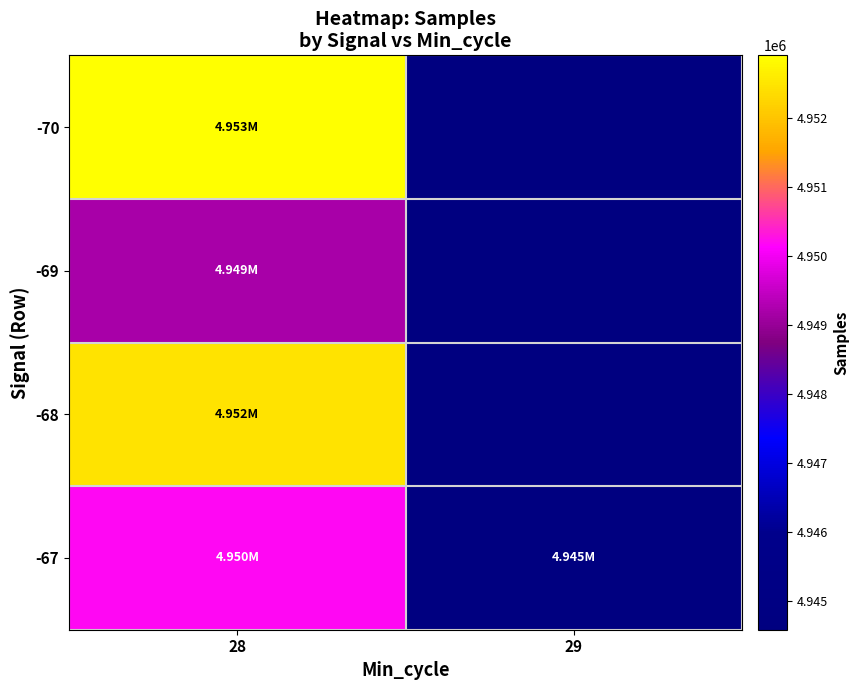

What is the spread (max minus min) of values at 28?

3708.0